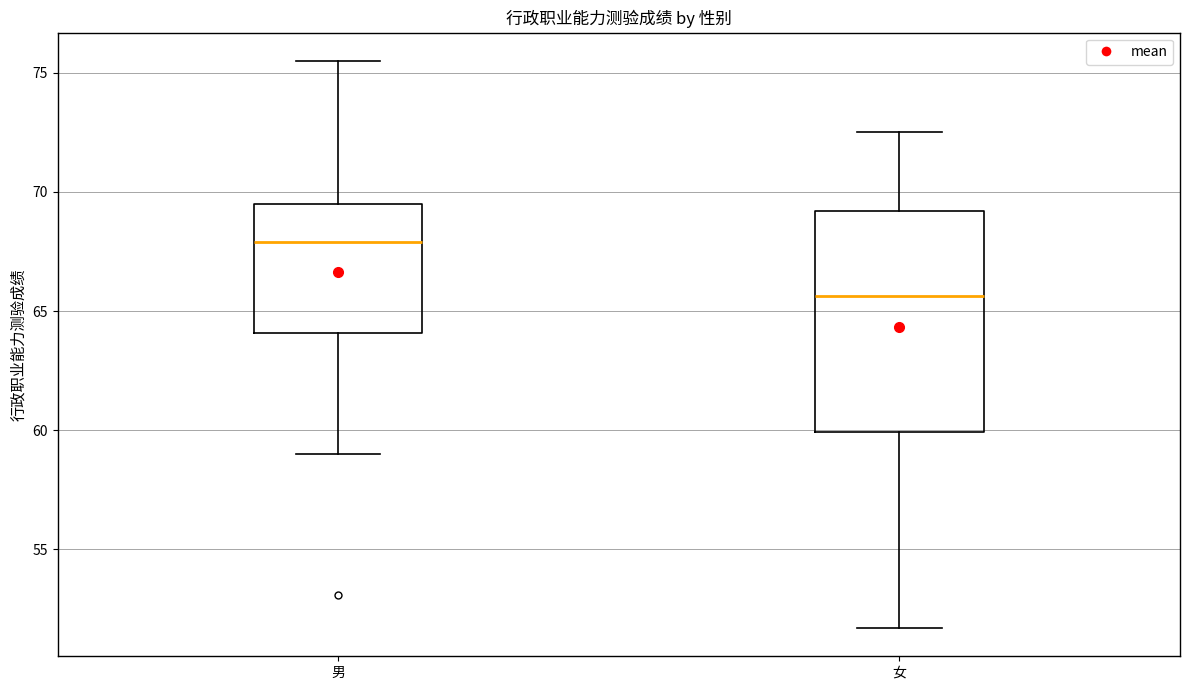

Reading left to right, transcribe this box plot: for each box, give where its median line is, the range the box spans, and where its two whiskers end, as read against the y-axis. The values are not printed on the chart, so give them approximately, as read against the axis.

男: median 68.0, box 64.0 to 69.5, whiskers 59.0 to 75.5
女: median 65.5, box 60.0 to 69.0, whiskers 51.5 to 72.5